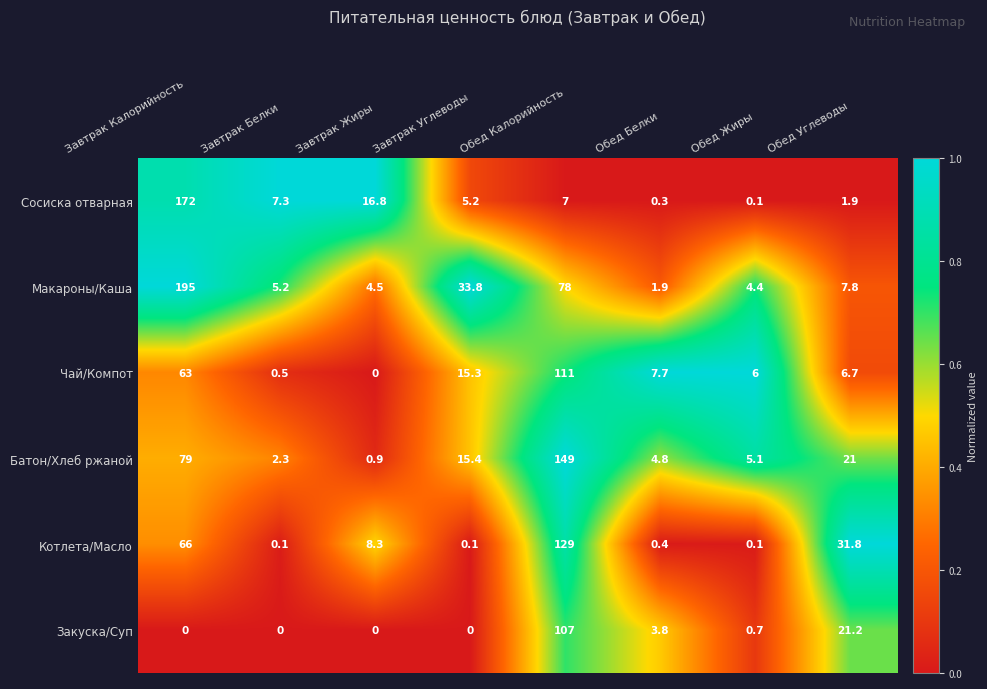

What is the average value of the Макароны/Каша series?

41.3